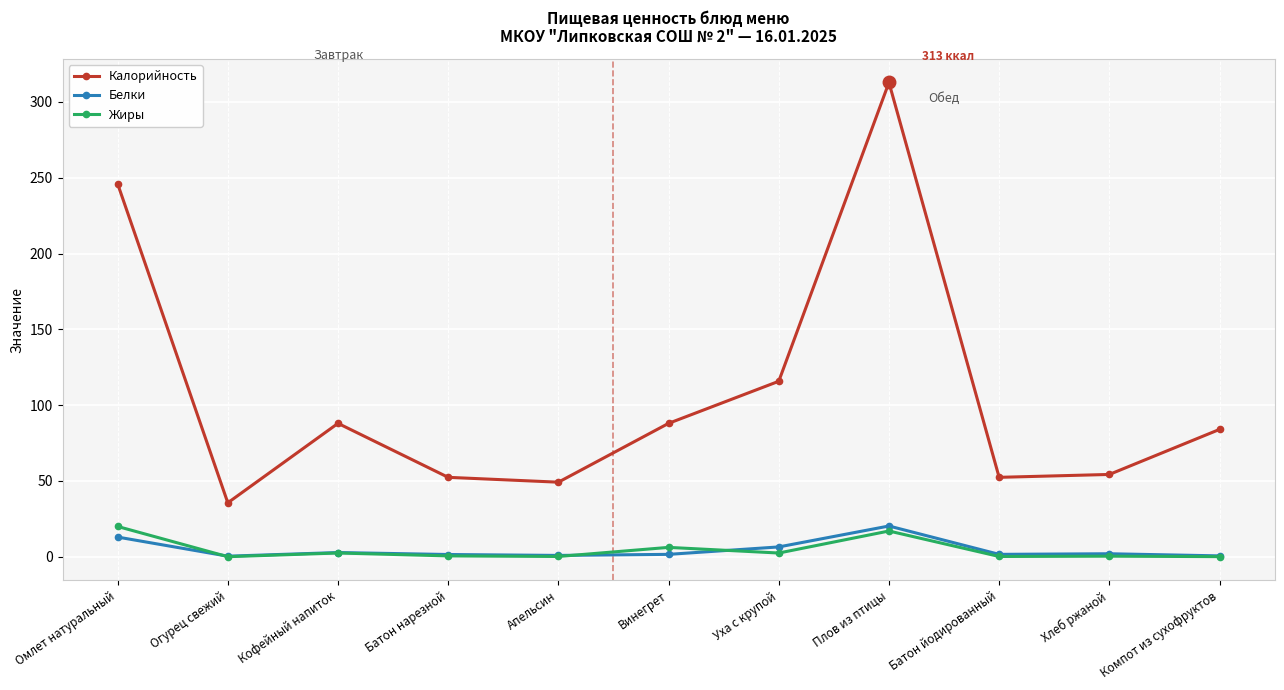

What is the lowest value of the Белки series?

0.4